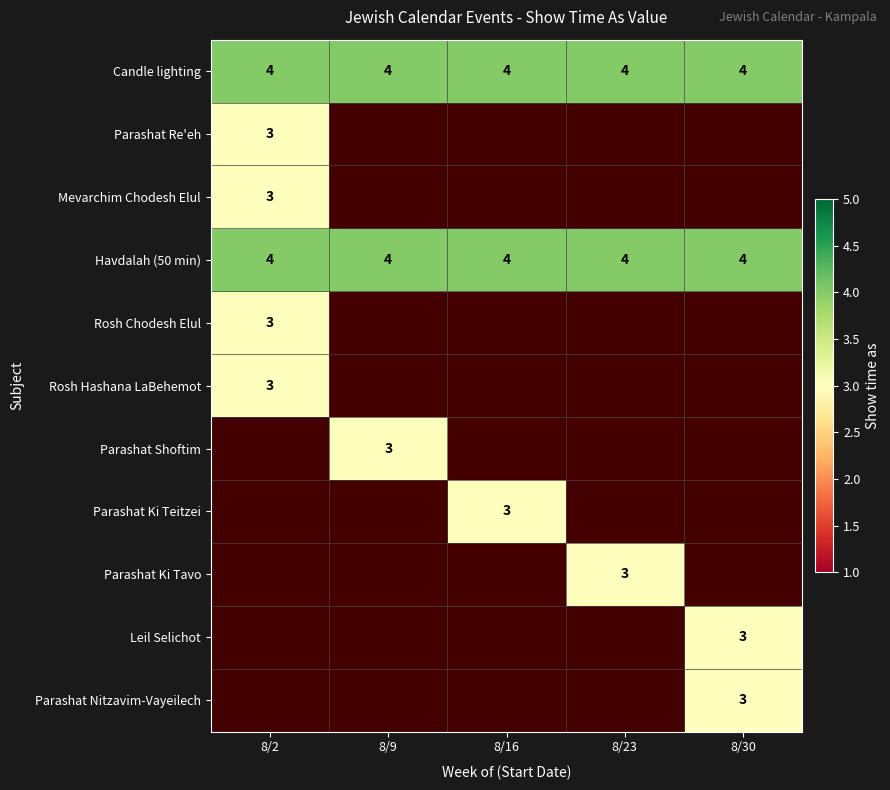

Read the Havdalah (50 min) value at 8/16.

4